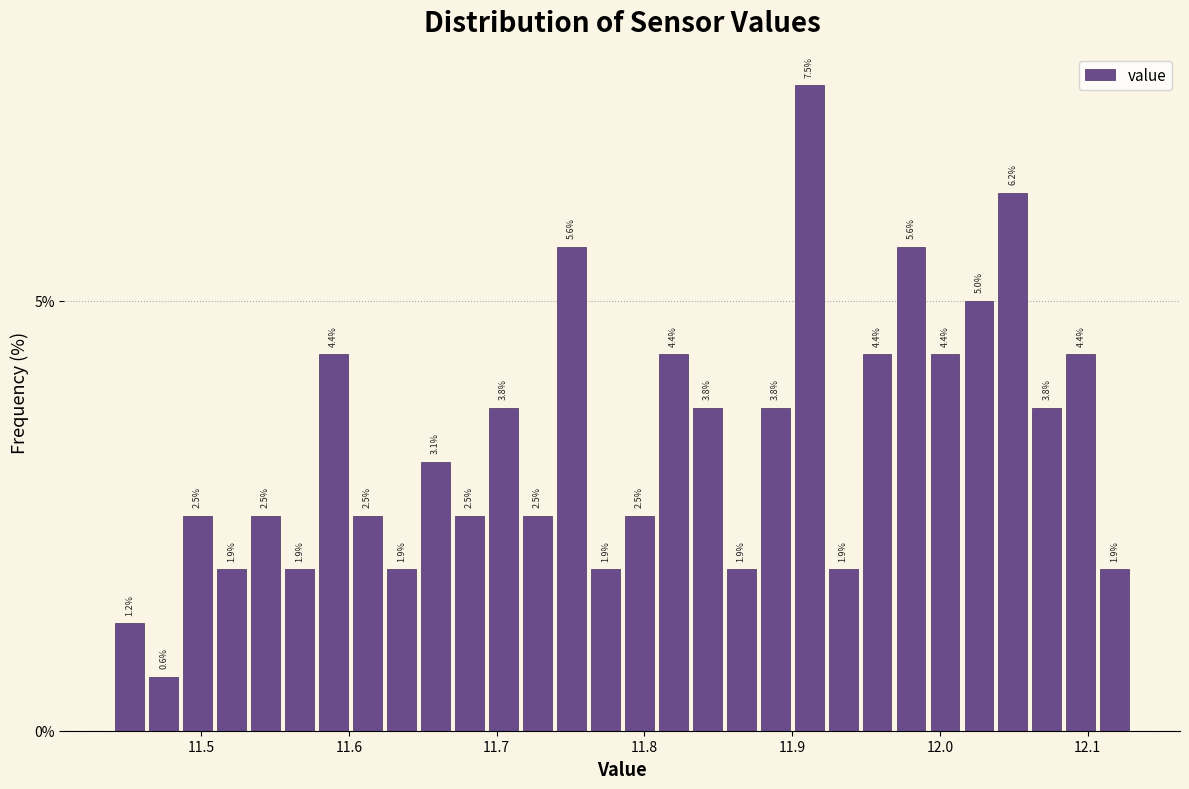

Around what value on the x-axis is the tallest bar? Give the approximate position of its centre, as read against the axis.

11.91